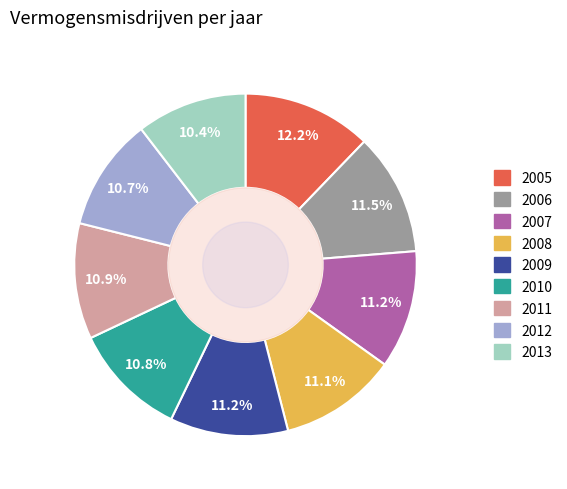

To the nearest percent, what is the combined percentage of 2010 and 2011?

22%